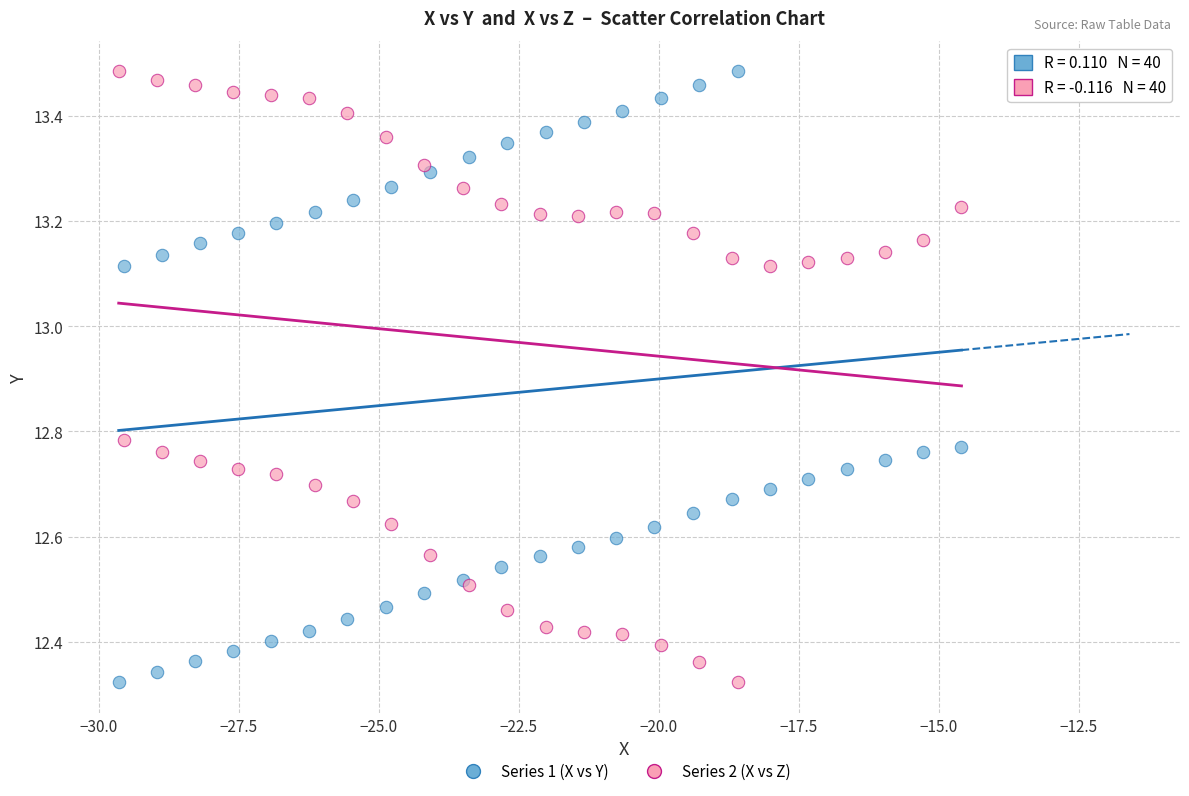

What are all the series names shown in the legend?

Series 1 (X vs Y), Series 2 (X vs Z)